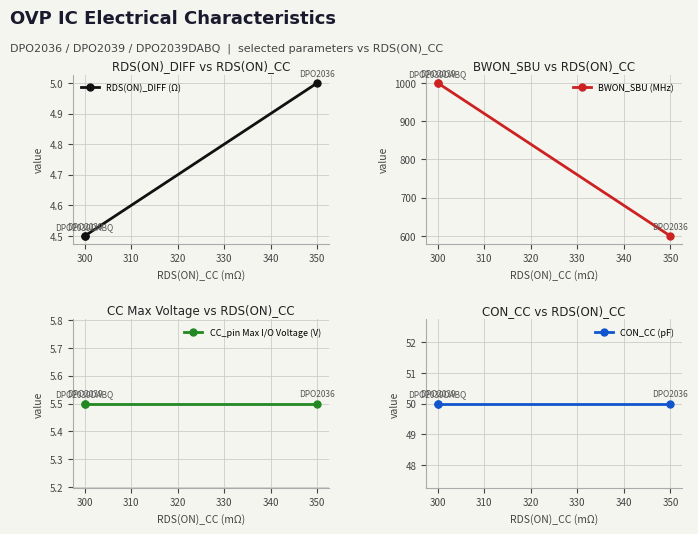

Which label corresponds to the largest value in the chart?

300